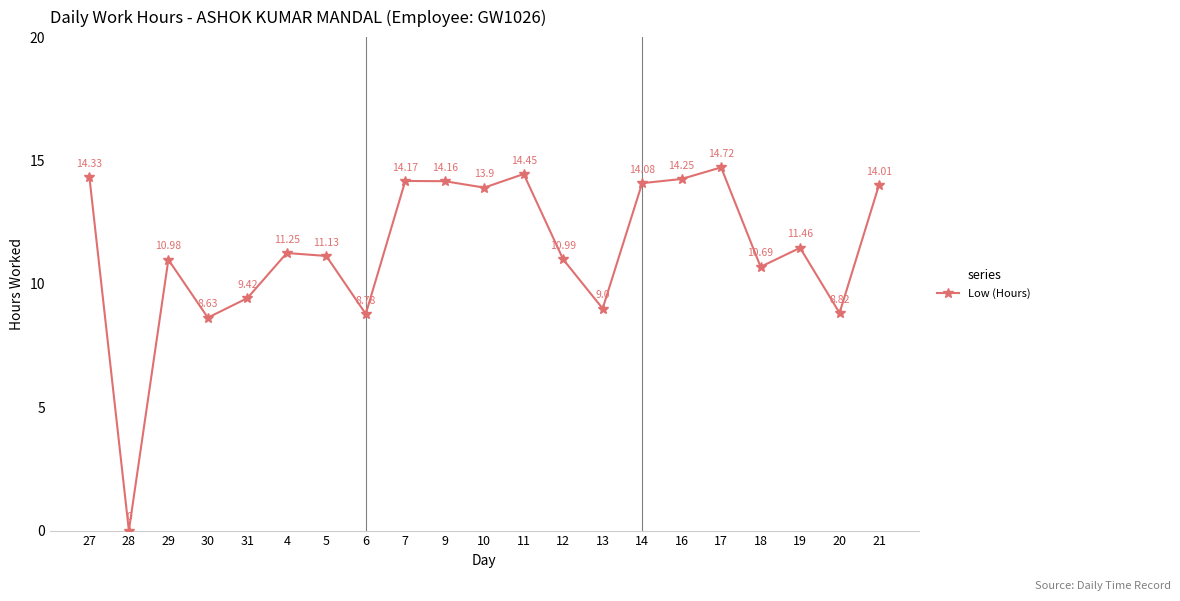

What is the greatest value displayed?

14.7